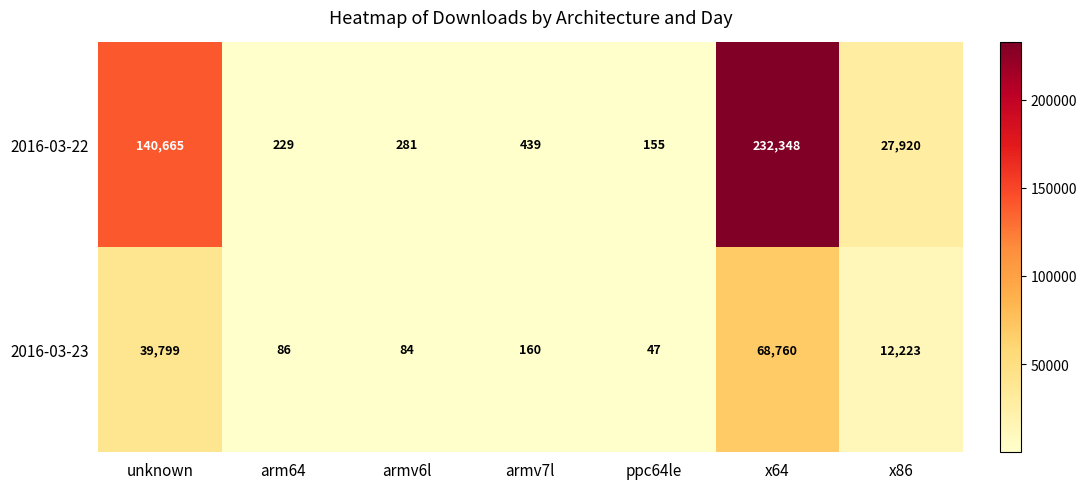

What value does the 2016-03-22 series have at ppc64le, to the nearest 10?

160